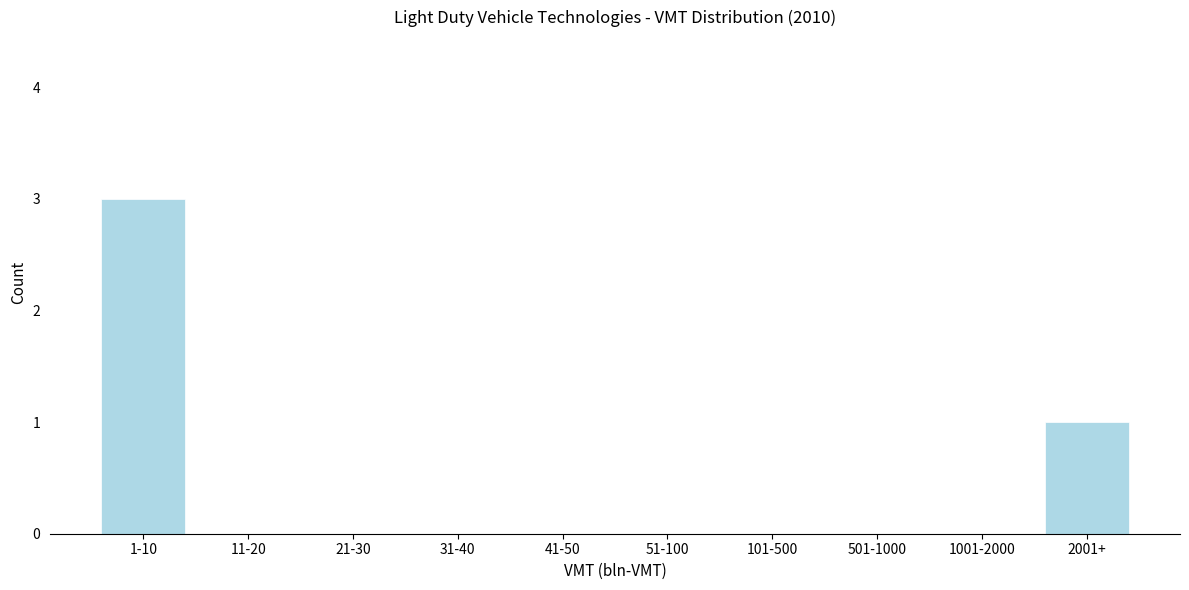

Reading left to right, list all the values displayed in this chart.

1-10=3	11-20=0	21-30=0	31-40=0	41-50=0	51-100=0	101-500=0	501-1000=0	1001-2000=0	2001+=1